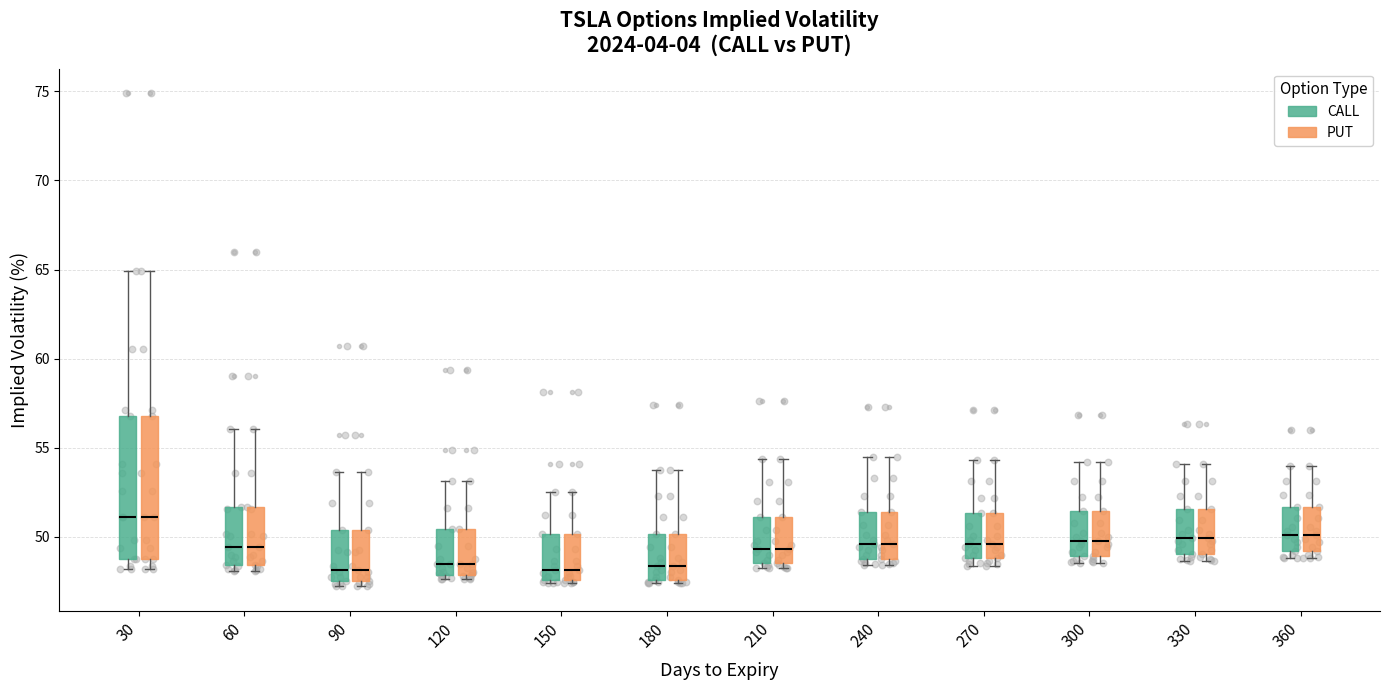

Where is the upper edge of the box for 240 (PUT) on the y-axis? The values are not printed on the chart, so give them approximately, as read against the axis.

51.5